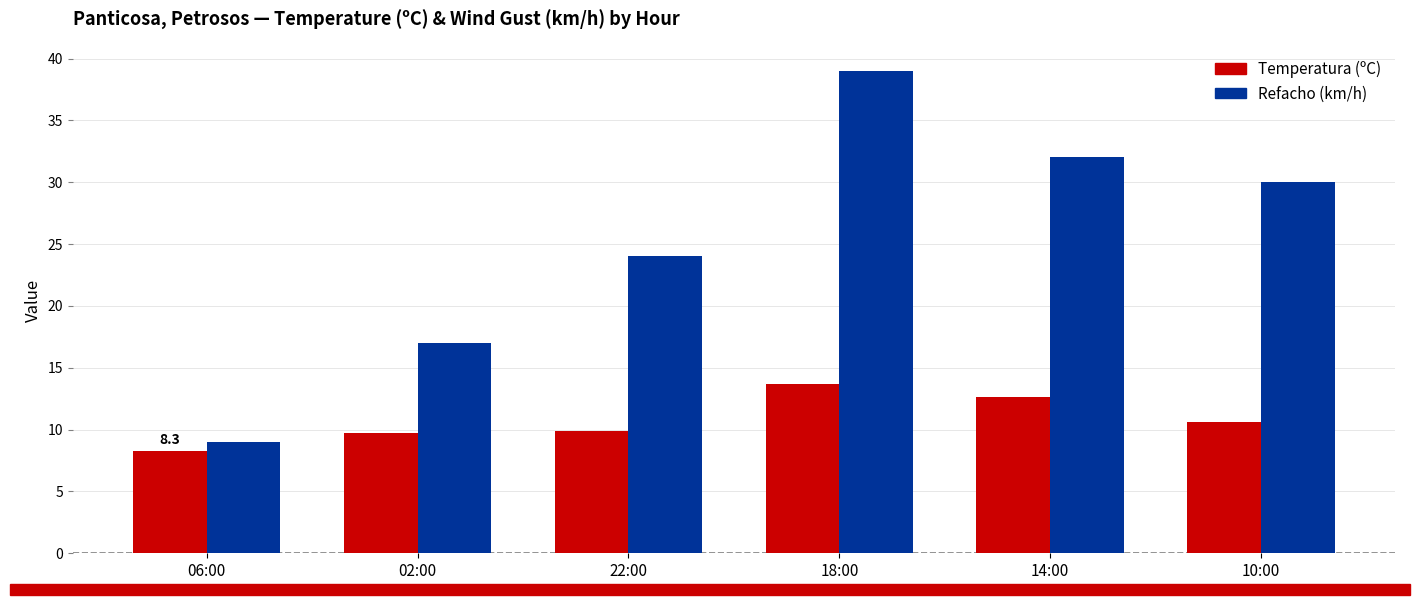

Which series has the largest total across all categories?

Refacho (km/h)